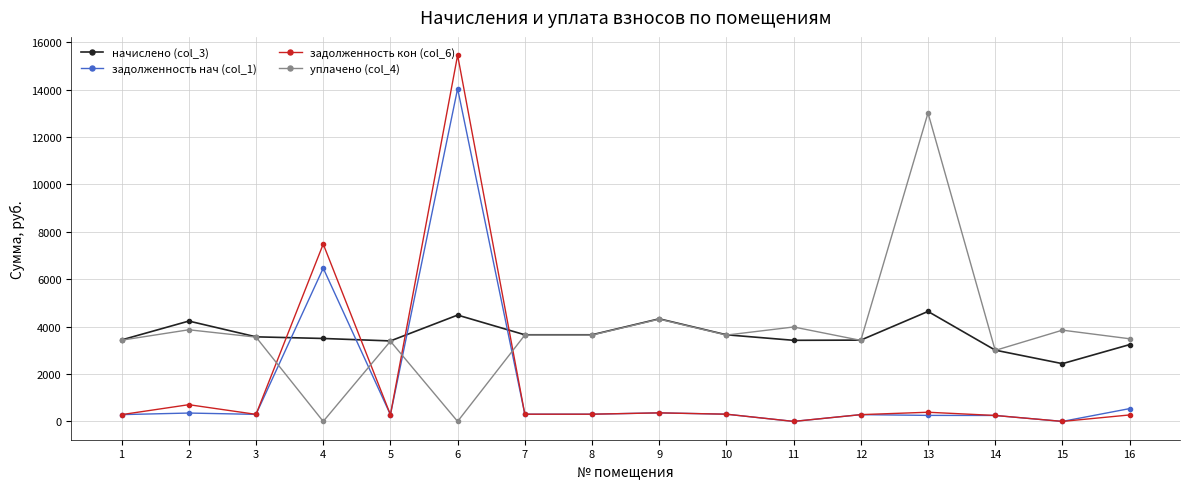

What is the difference between the maximum and minimum values in the начислено (col_3) series?

2203.2